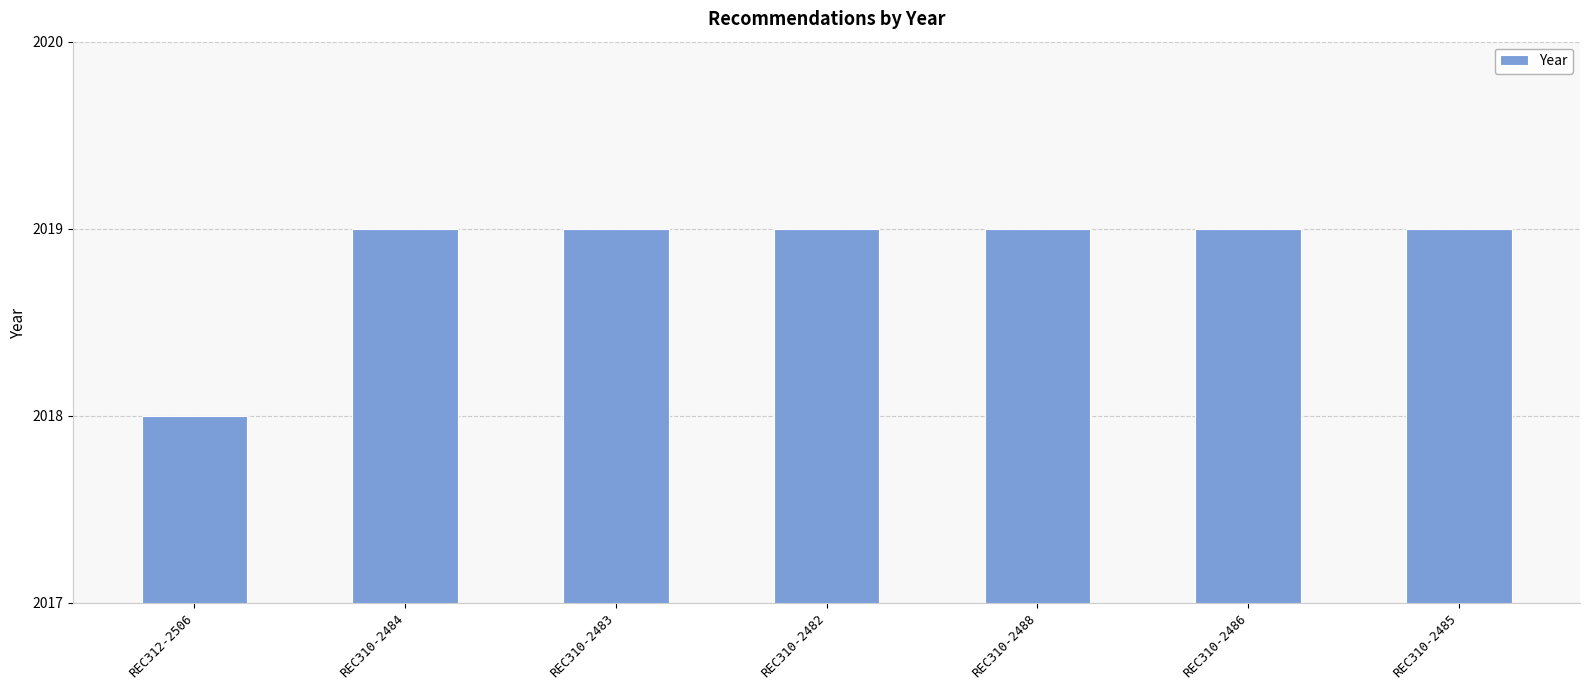

Are the bars horizontal?

No